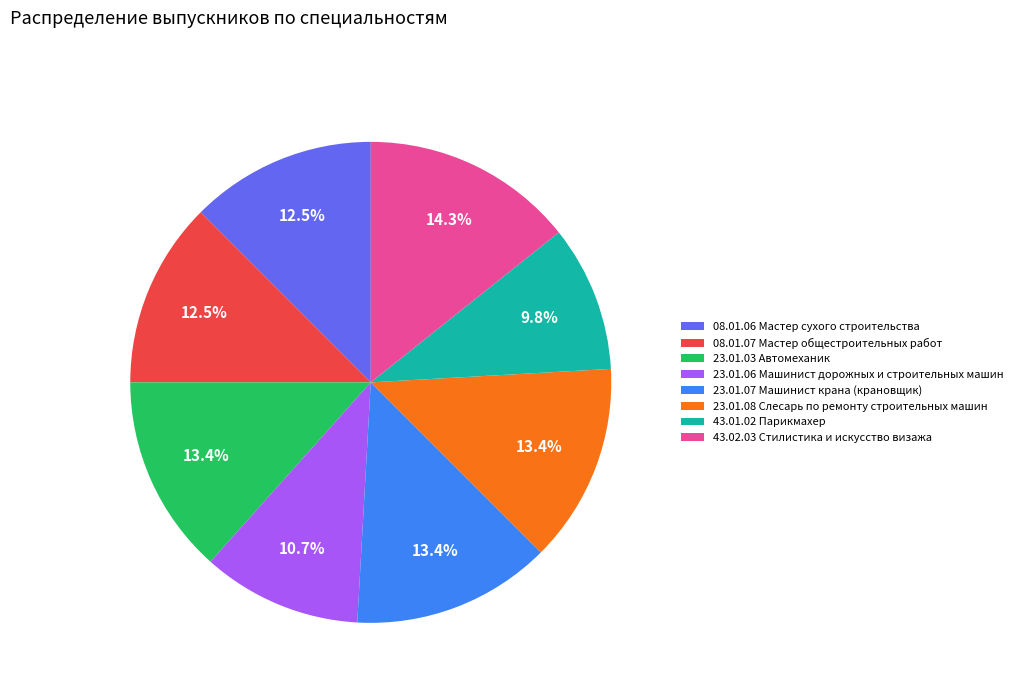

Is there a majority slice in this chart?

No